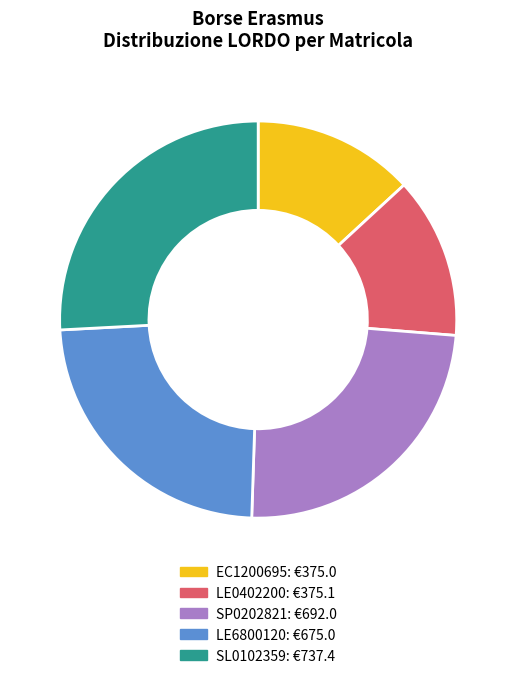

Which category has the biggest portion of the pie?

SL0102359